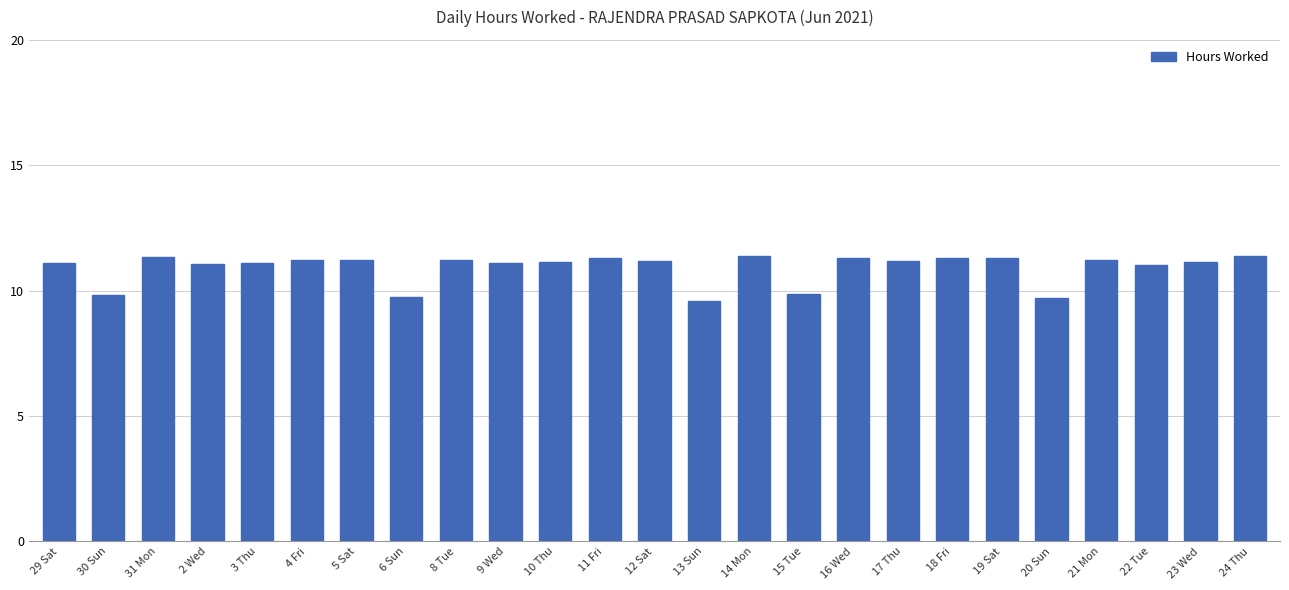

Count the number of categories in the chart.

25